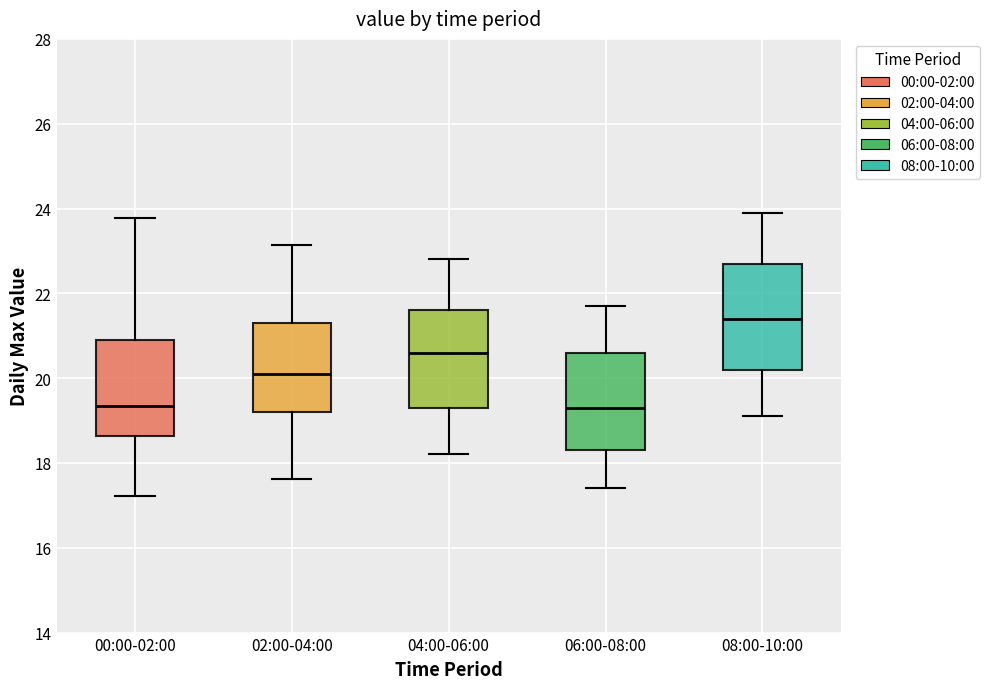

Which box's median line is the highest?

08:00-10:00